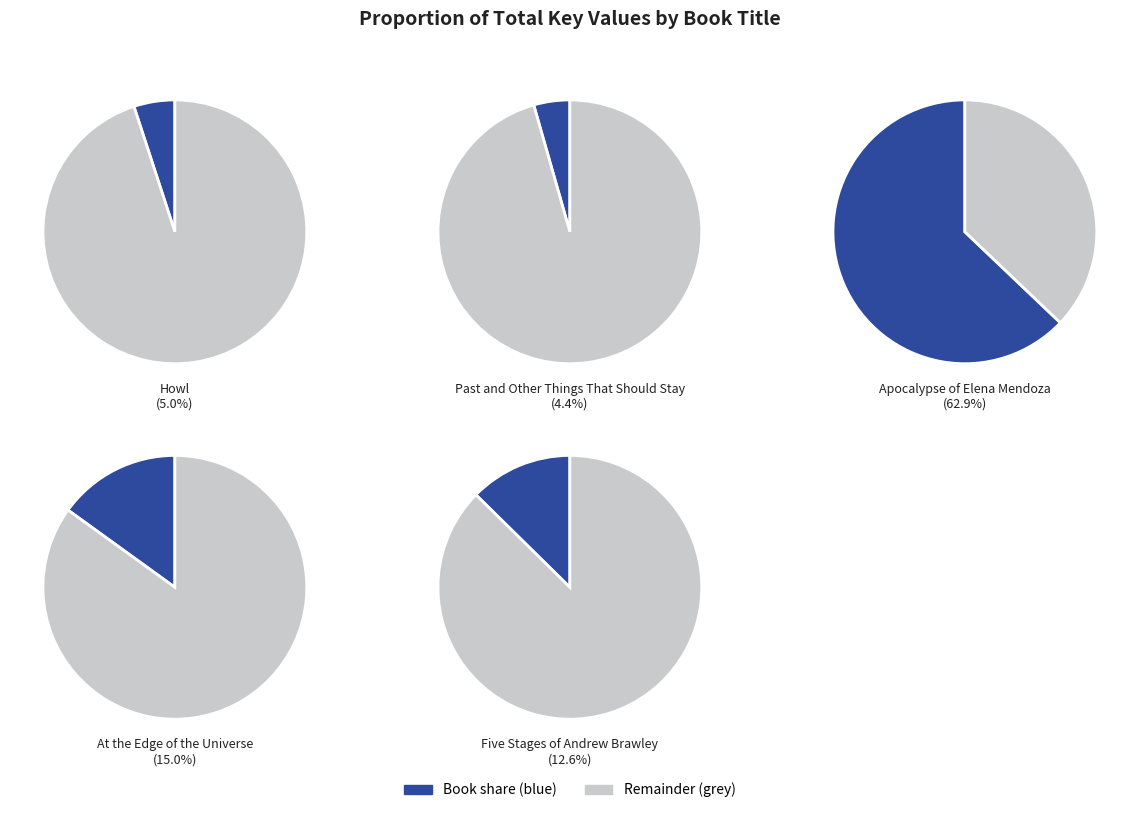

Does Five Stages of Andrew Brawley represent more than half of the total?

No